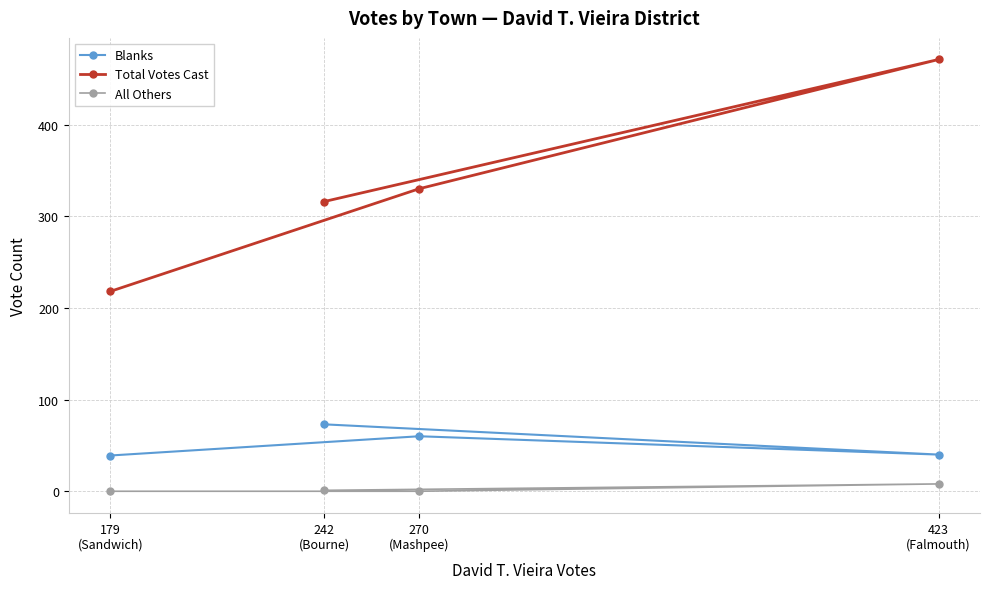

Rank the series by their average value, from highest to lowest.

Total Votes Cast, Blanks, All Others